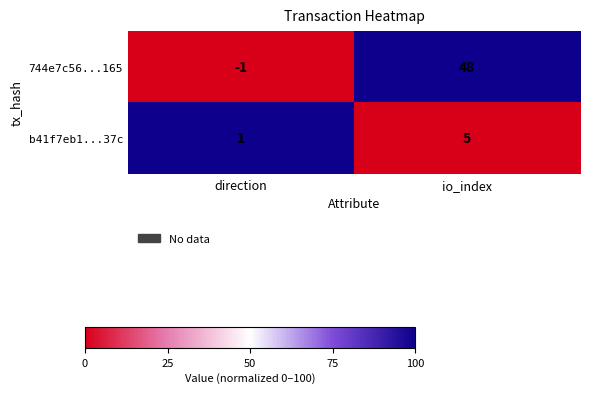

At which label is b41f7eb1...37c closest to 3?

direction